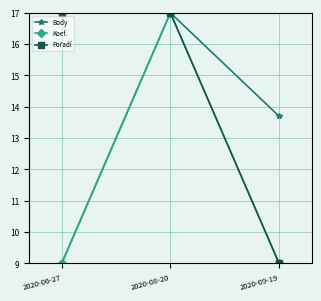

What is the difference between the highest and lowest values at 2020-06-27?

8.0